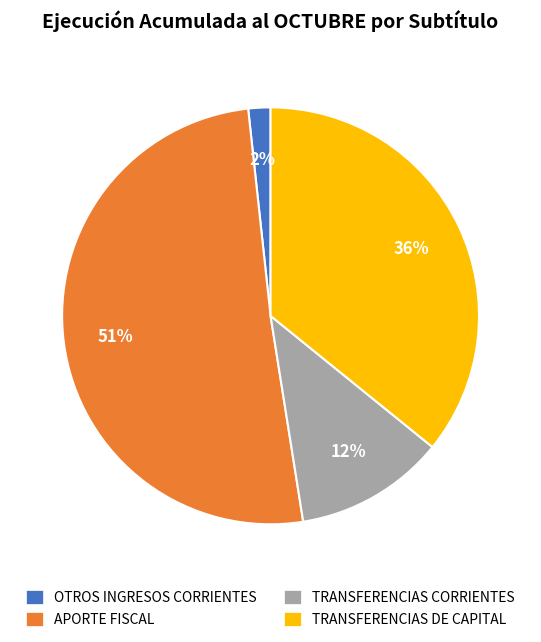

The OTROS INGRESOS CORRIENTES slice represents 2% of the pie. True or false?

True